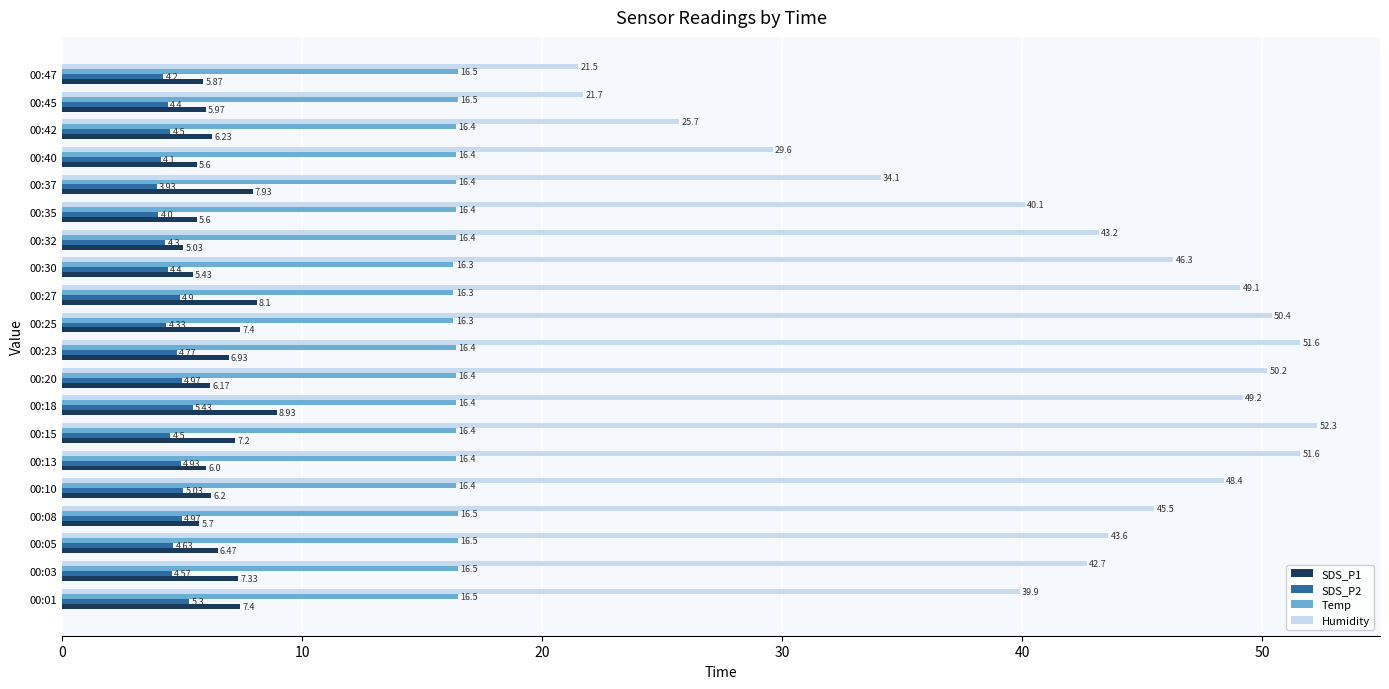

Which series has the widest spread of values?

Humidity